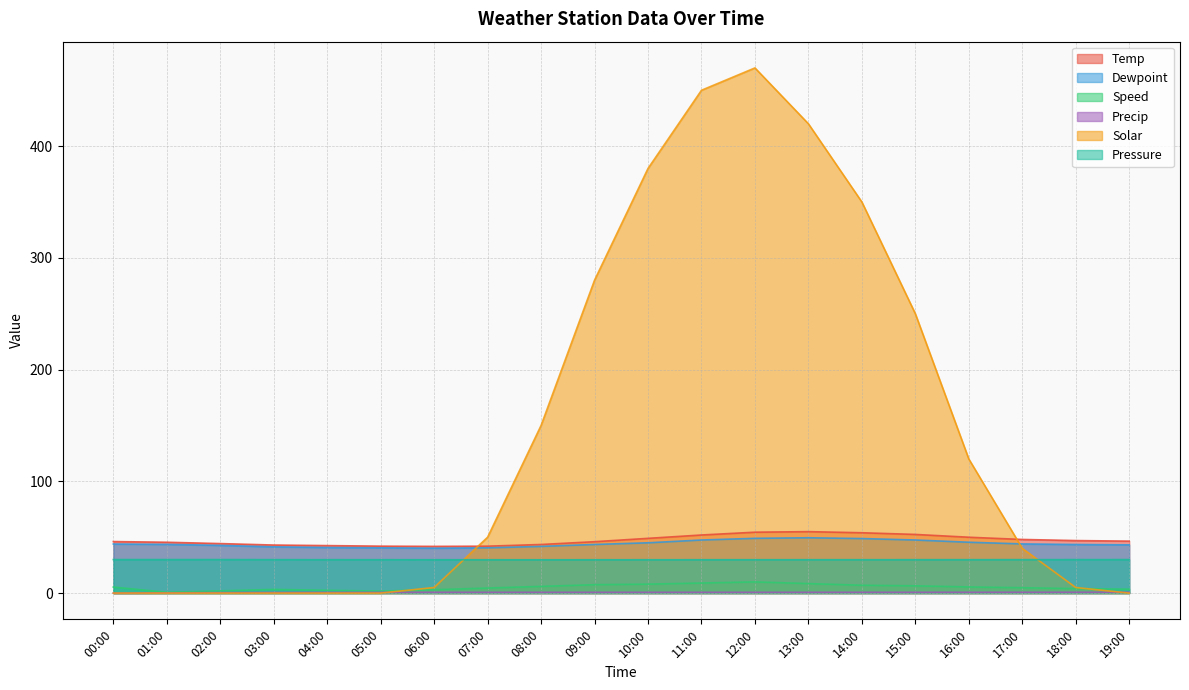

At how many categories does at least one series exceed 316?

5